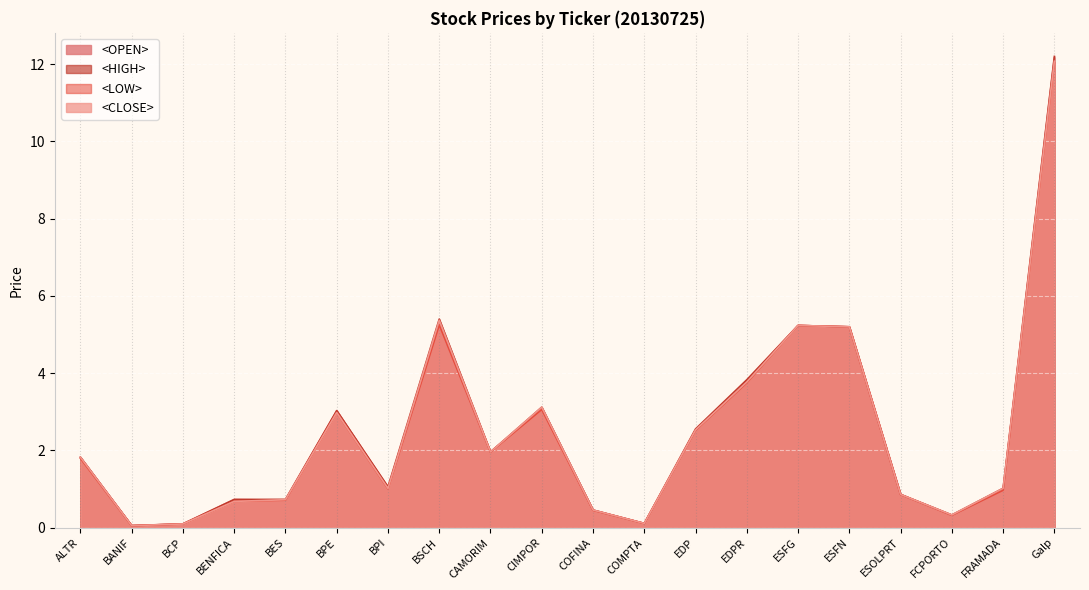

What is the maximum value for <HIGH>?

12.2